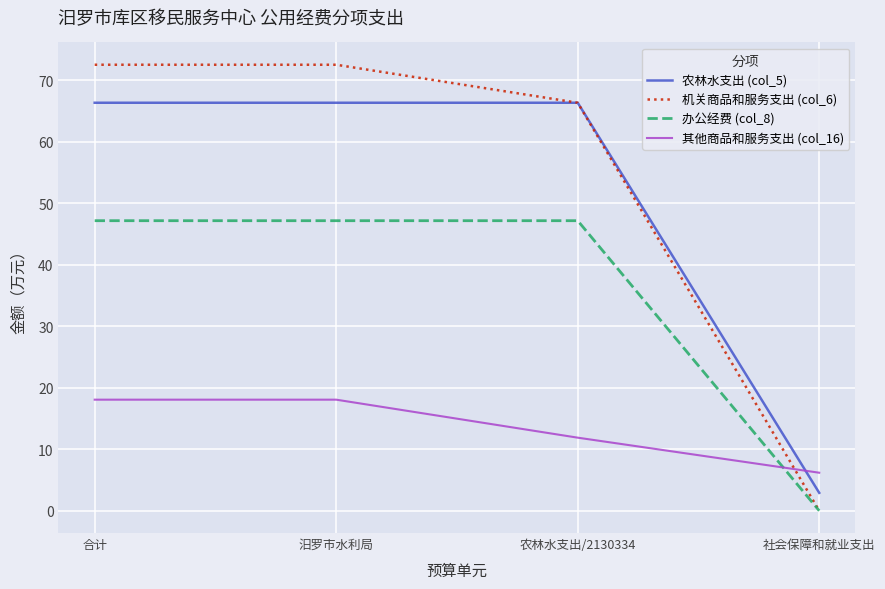

Which series has the largest total across all categories?

机关商品和服务支出 (col_6)